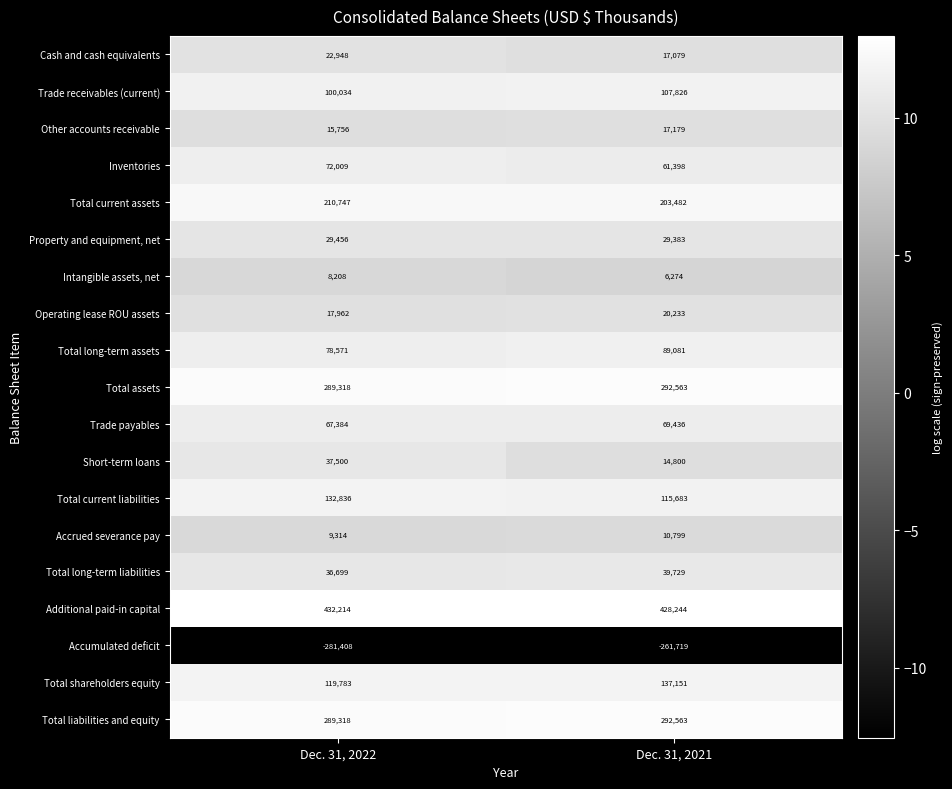

Is the value of Cash and cash equivalents at Dec. 31, 2022 greater than the value of Total assets at Dec. 31, 2021?

No